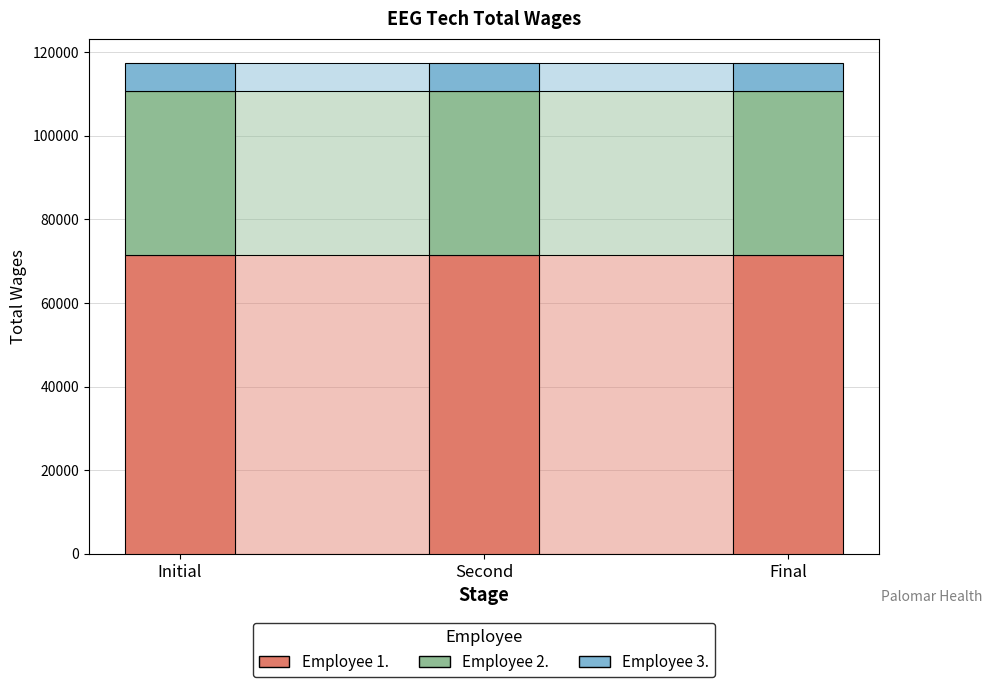

Which label corresponds to the smallest value in the chart?

3.